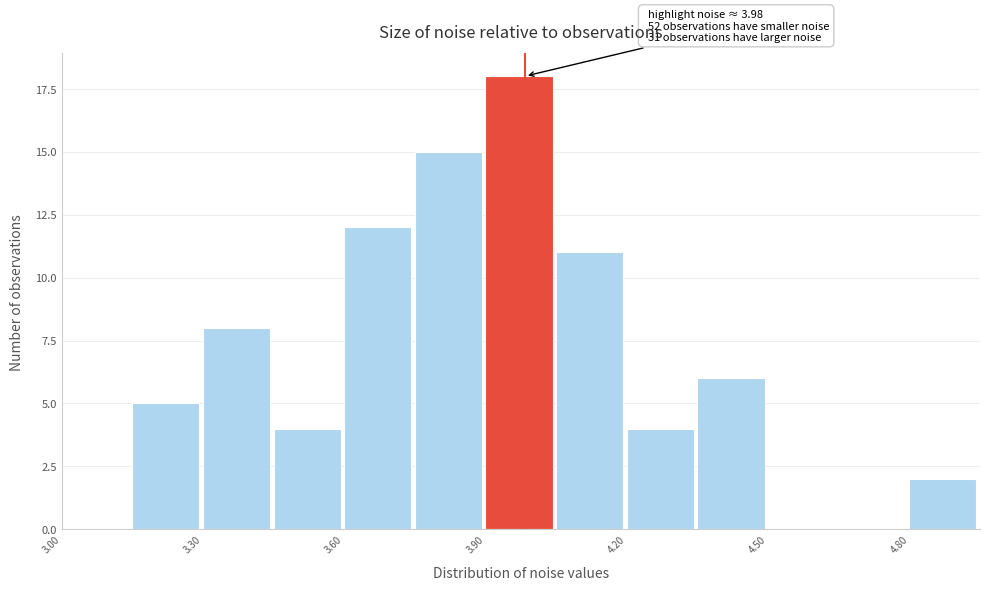

Read against the x-axis, roughly where is the centre of the tallest bar?

3.95